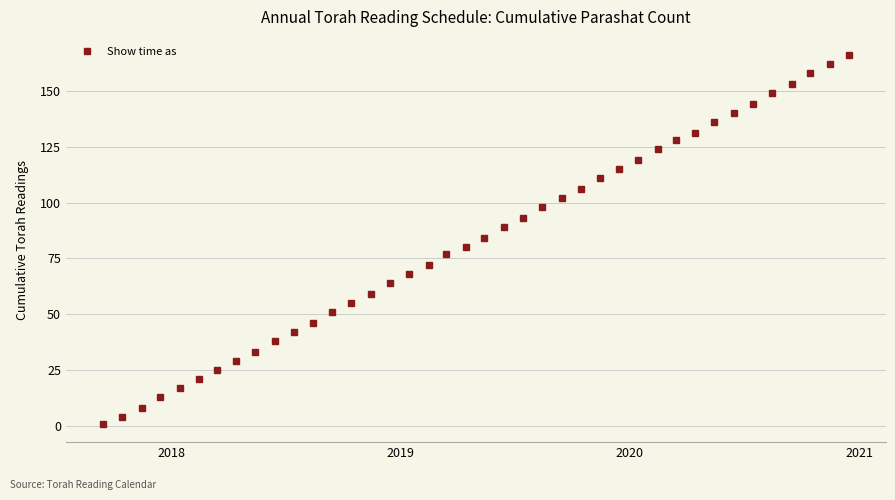

True or false: the data has more than 0 interior local peaks.

False